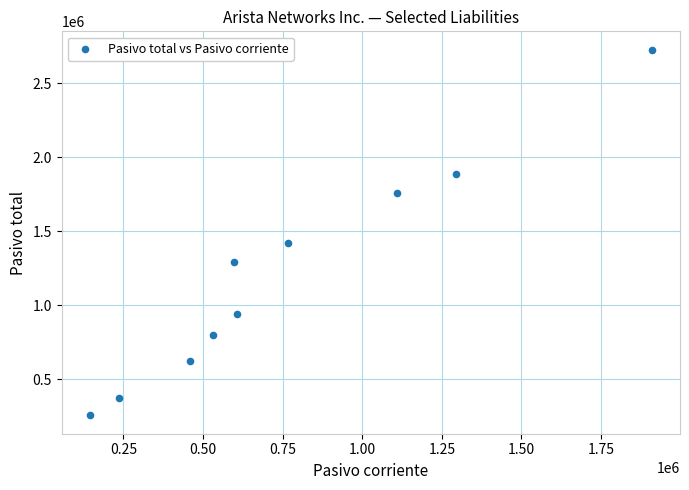

What is the average X value?

765363